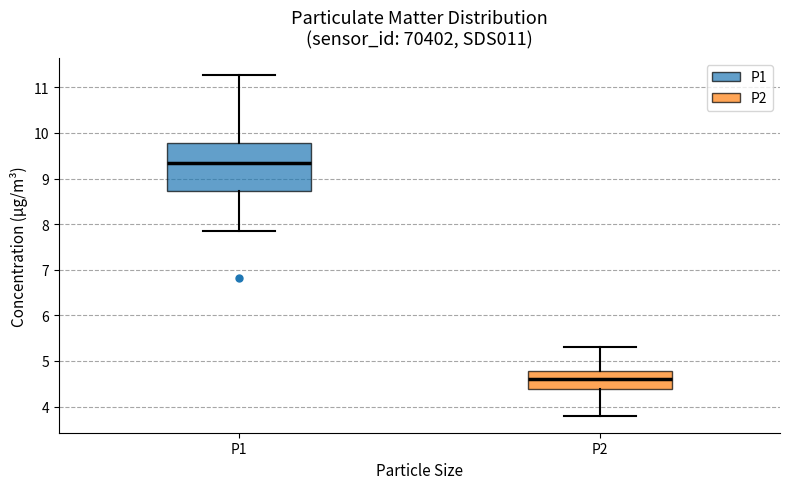

Which box is the tallest, from its lower edge to its upper edge?

P1